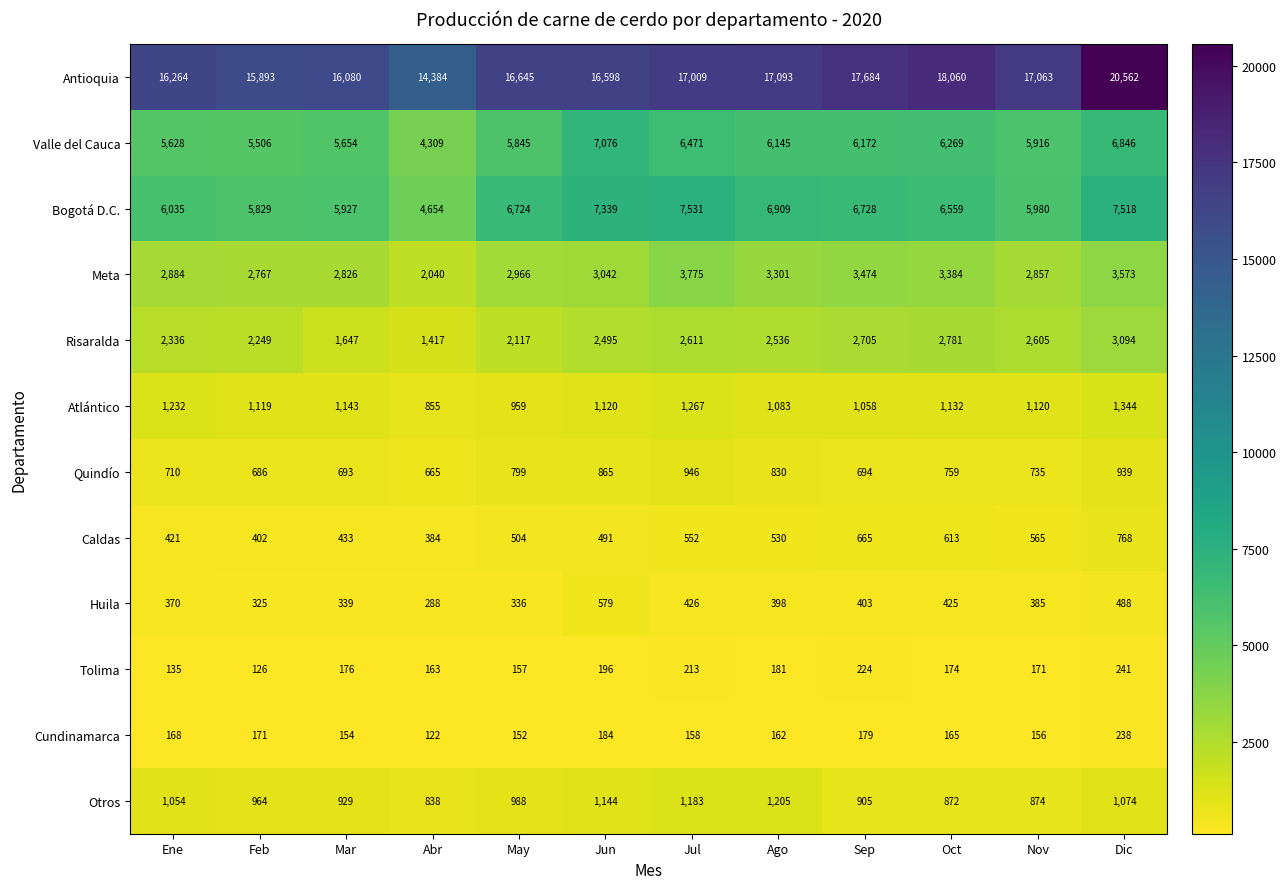

Count the number of data series in this chart.

12